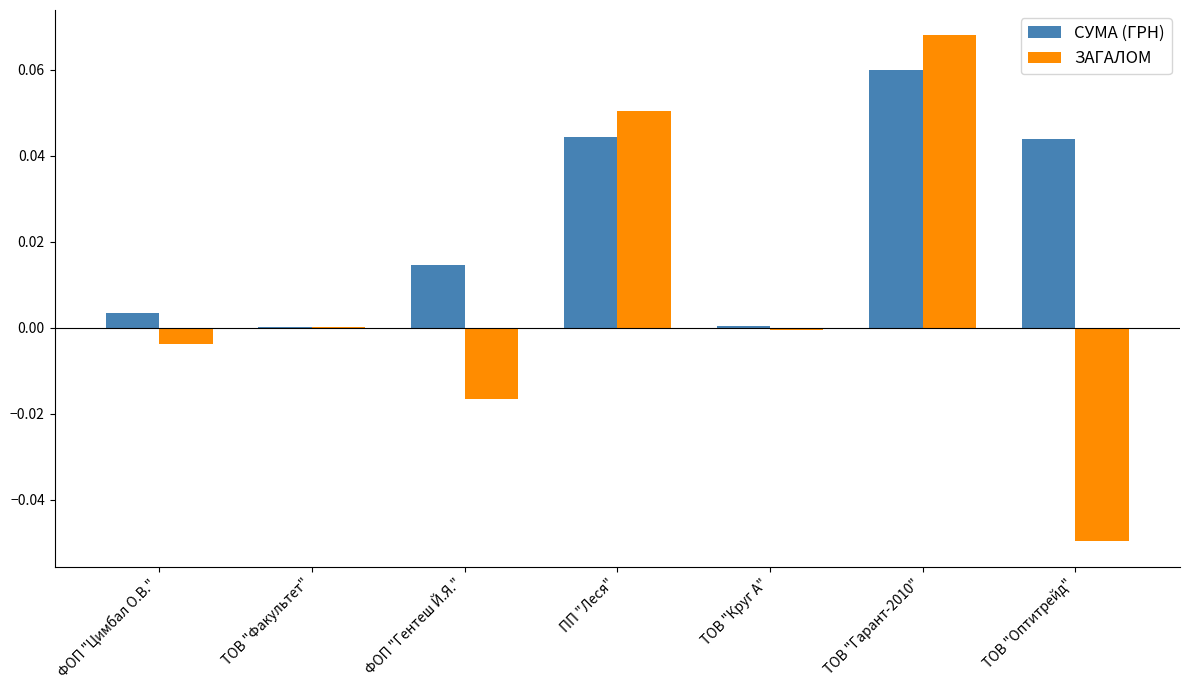

Is the value of СУМА (ГРН) at ТОВ "Круг А" greater than the value of ЗАГАЛОМ at ТОВ "Оптитрейд"?

Yes